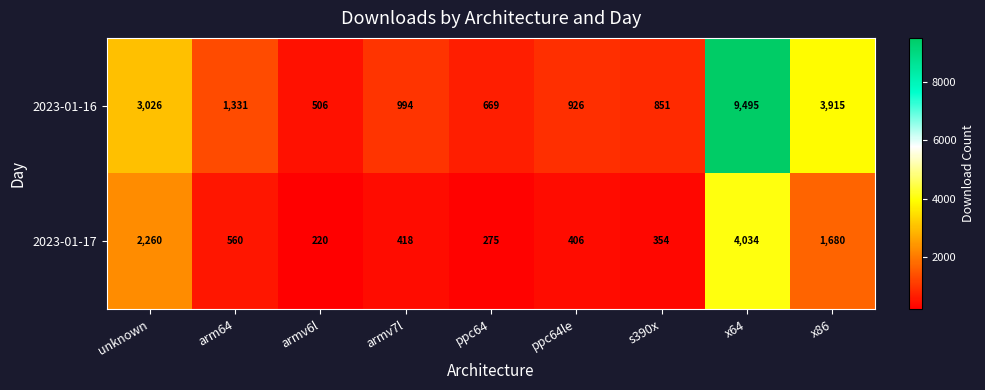

Rank the series at x64 from lowest to highest value.

2023-01-17, 2023-01-16